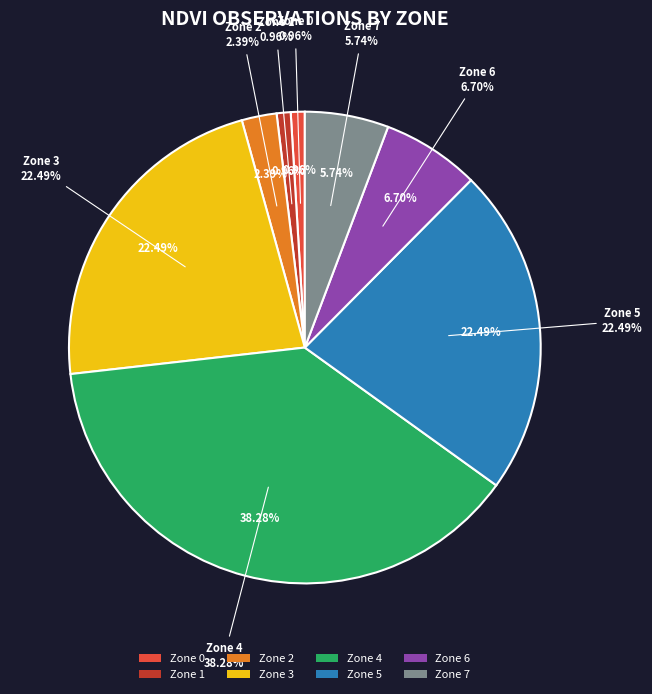

Which has a higher value, Zone 0 or Zone 5?

Zone 5